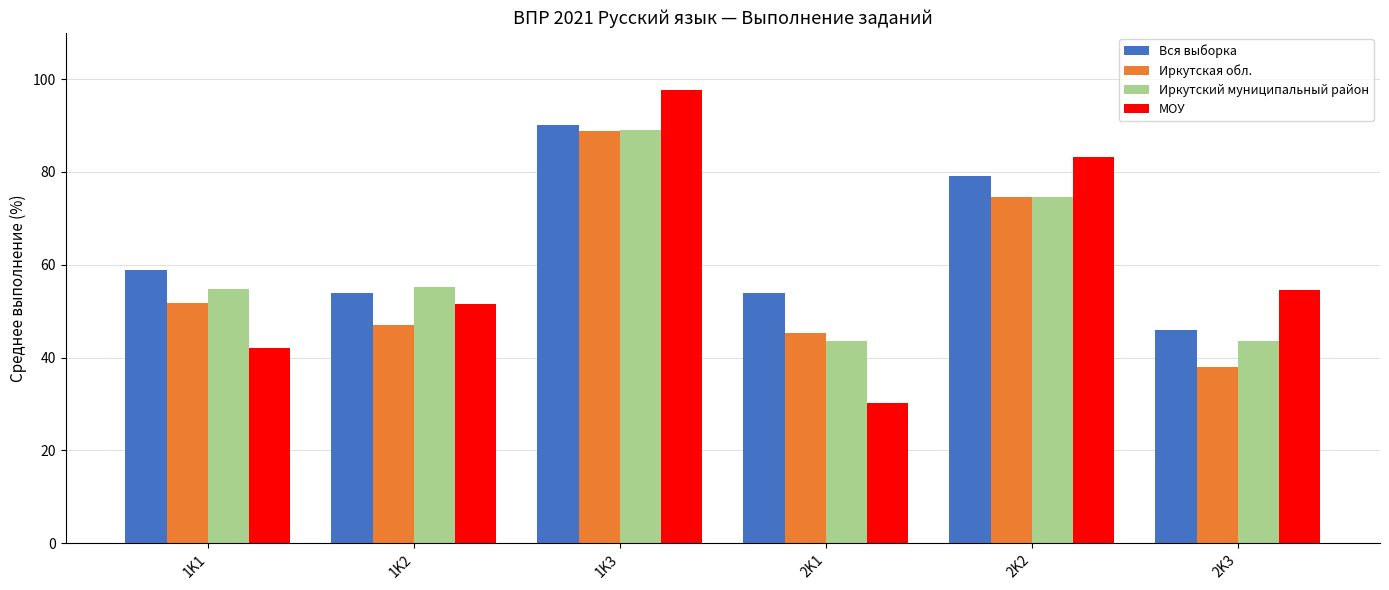

Is the value of Иркутский муниципальный район at 1K2 greater than the value of Вся выборка at 2K2?

No